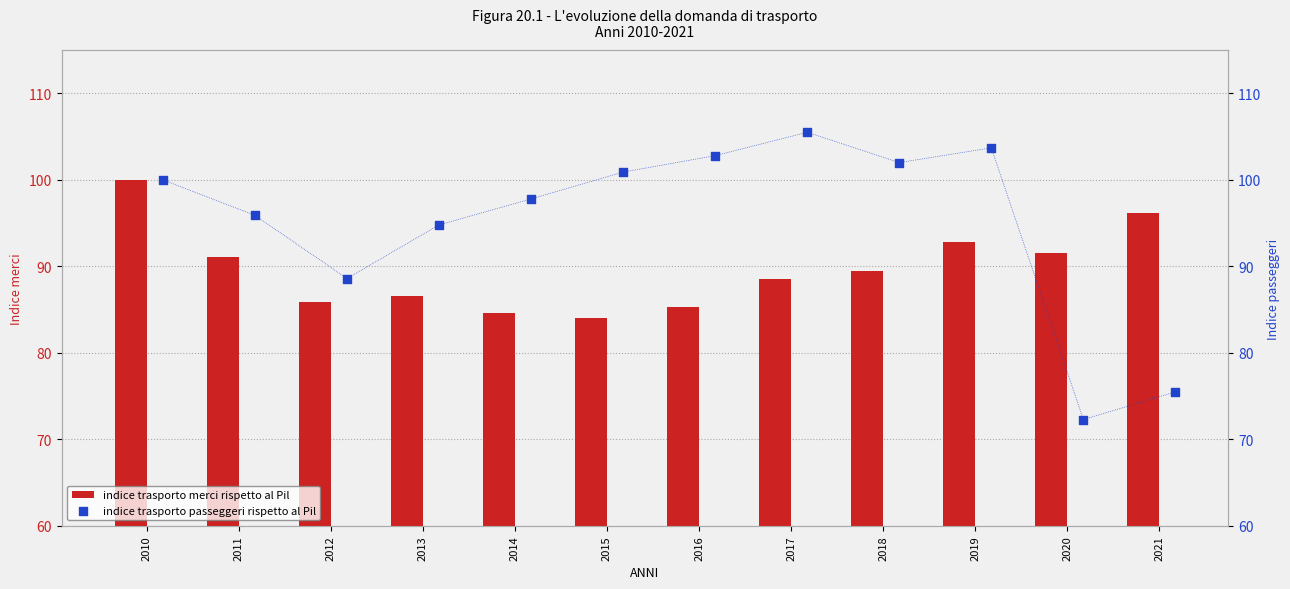

What is the maximum value for indice trasporto merci rispetto al Pil?

100.0